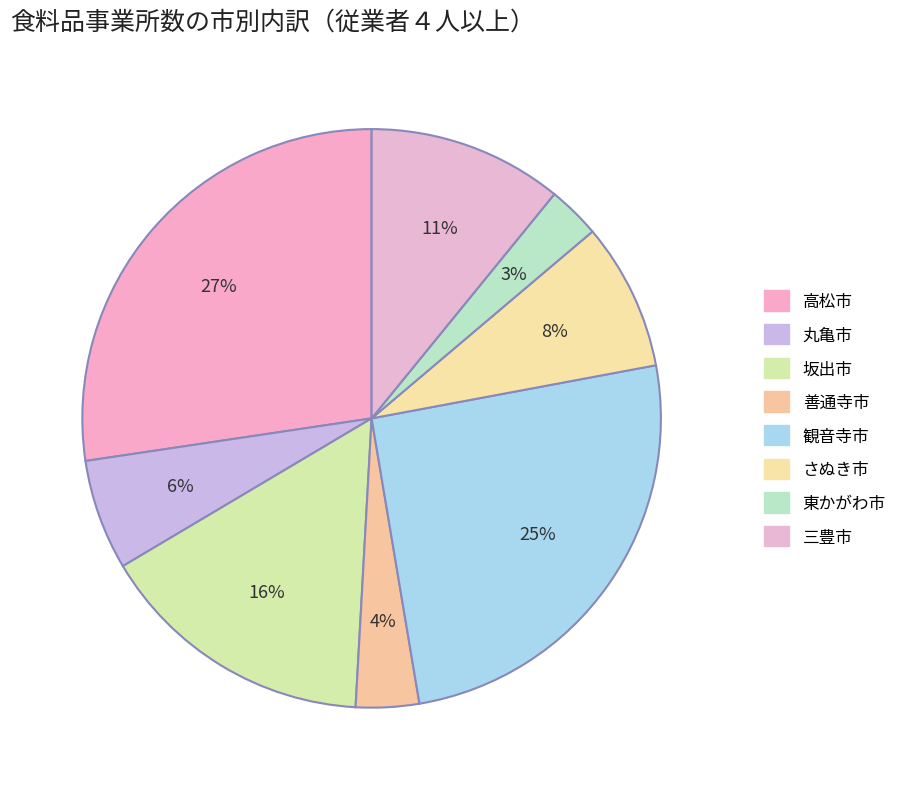

How many segments does this pie chart have?

8